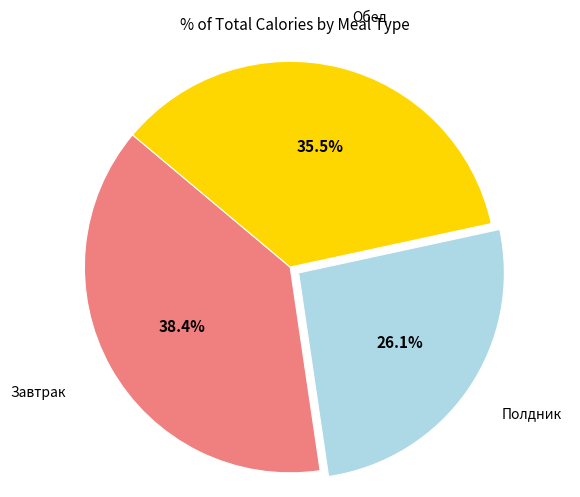

Is there any slice that represents more than half of the pie?

No